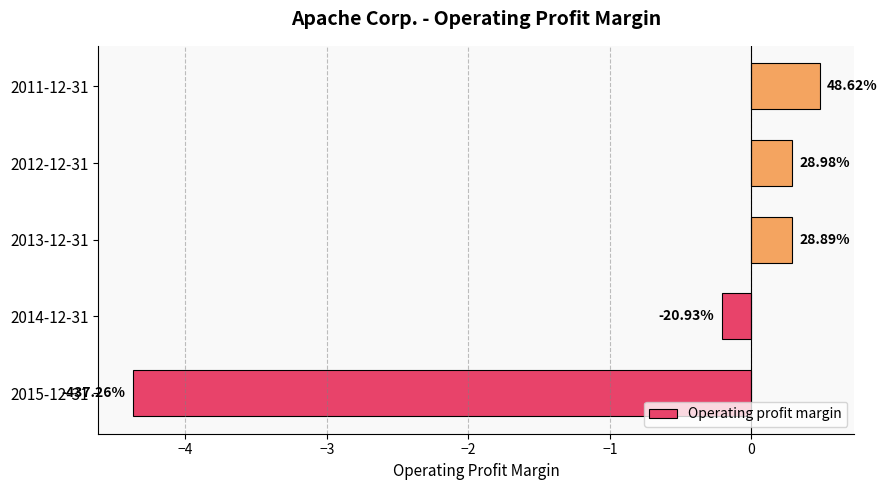

Are the bars horizontal?

Yes